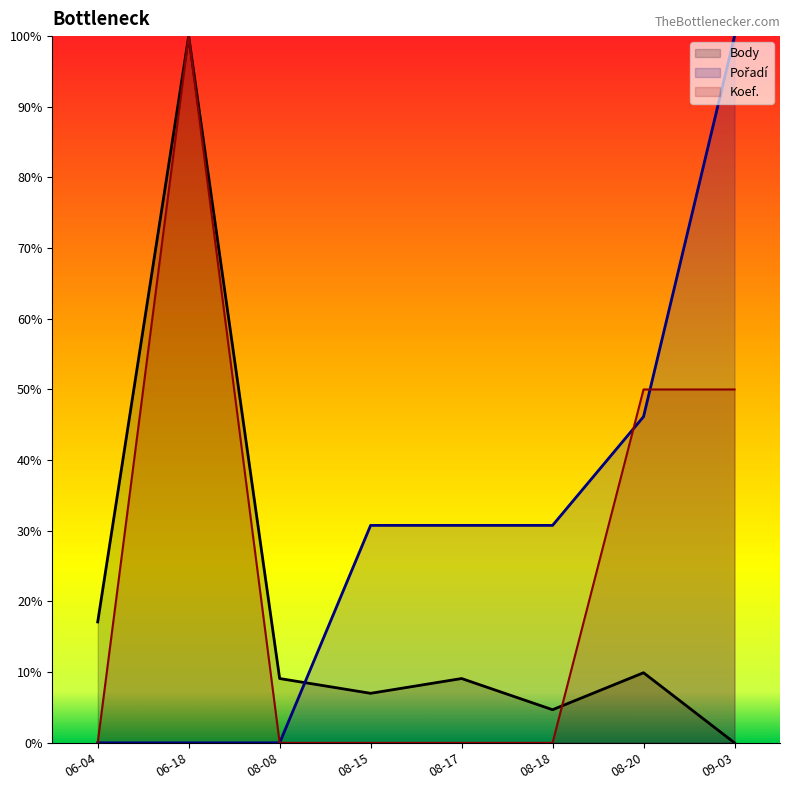

Where do Koef. and Pořadí first cross each other?

08-18 and 08-20